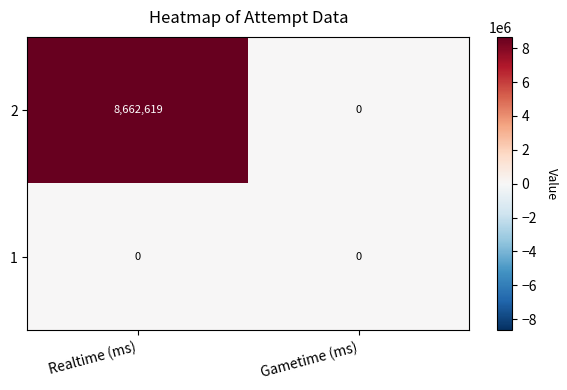

Reading left to right, transcribe all the data shown in this chart.

2: 8662619	0
1: 0	0